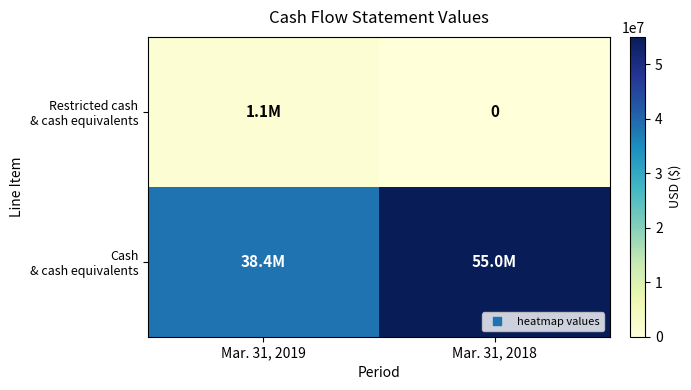

At Mar. 31, 2019, list the series in order from largest to smallest.

Cash & cash equivalents, Restricted cash & cash equivalents